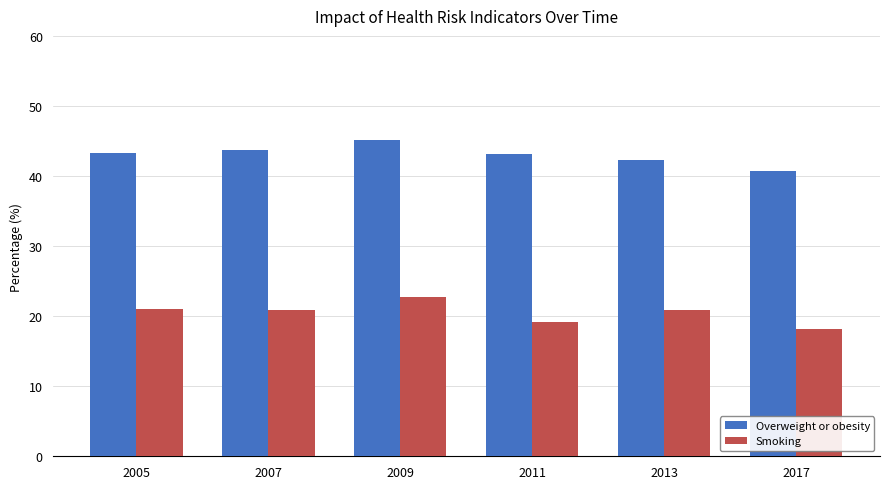

Is it true that Smoking equals 20.9 at 2007?

True